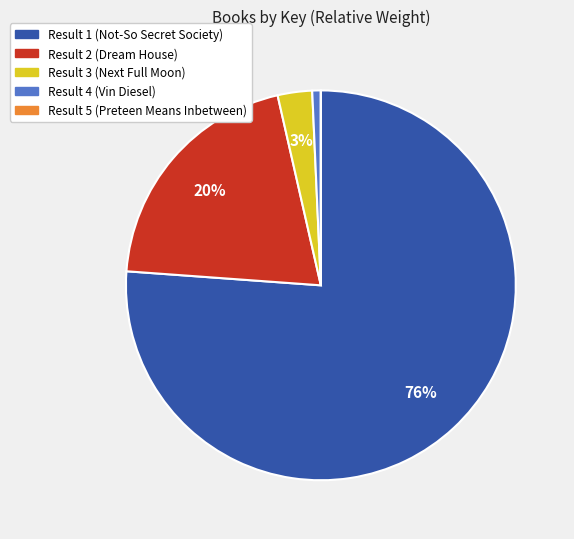

To the nearest percent, what percentage of the pie is Result 1 (Not-So Secret Society)?

76%